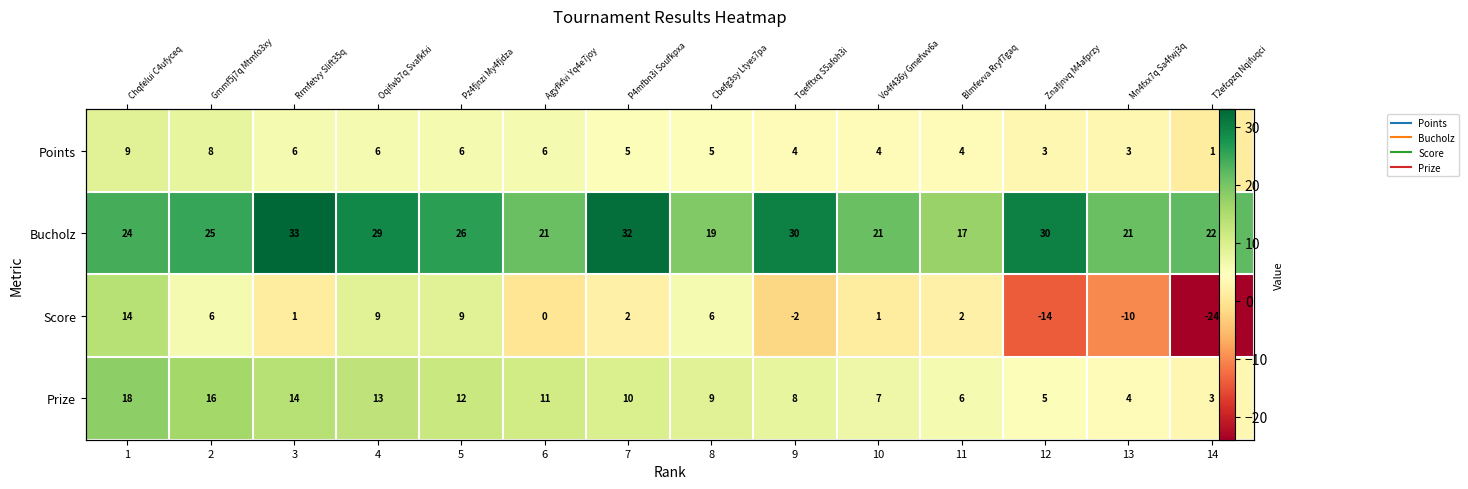

At which category is the sum across all series the highest?

1